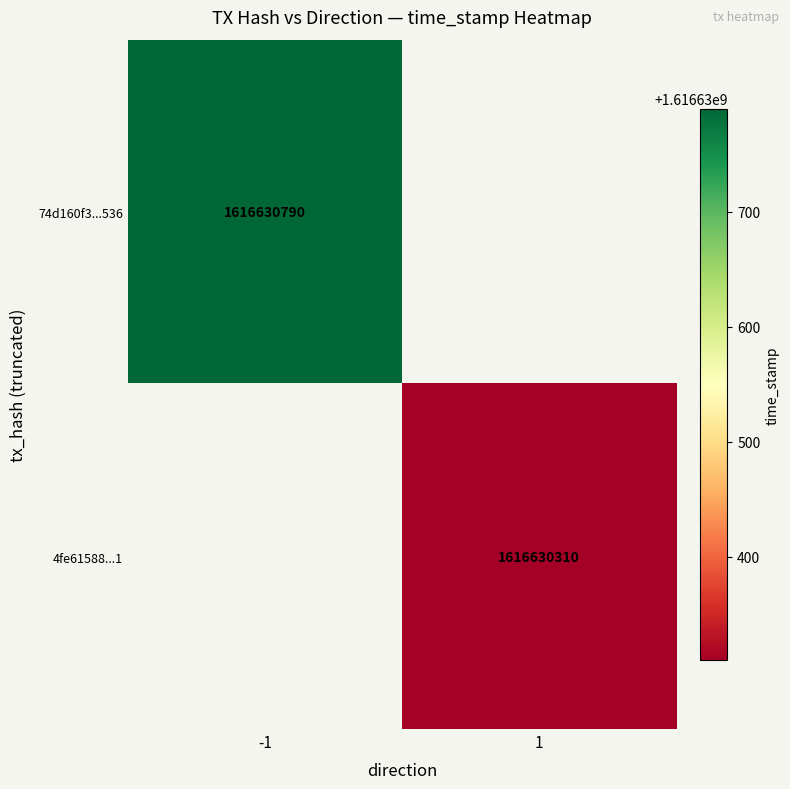

Which series has the widest spread of values?

74d160f3ce0e1e86c53cba5d3878e1046628536